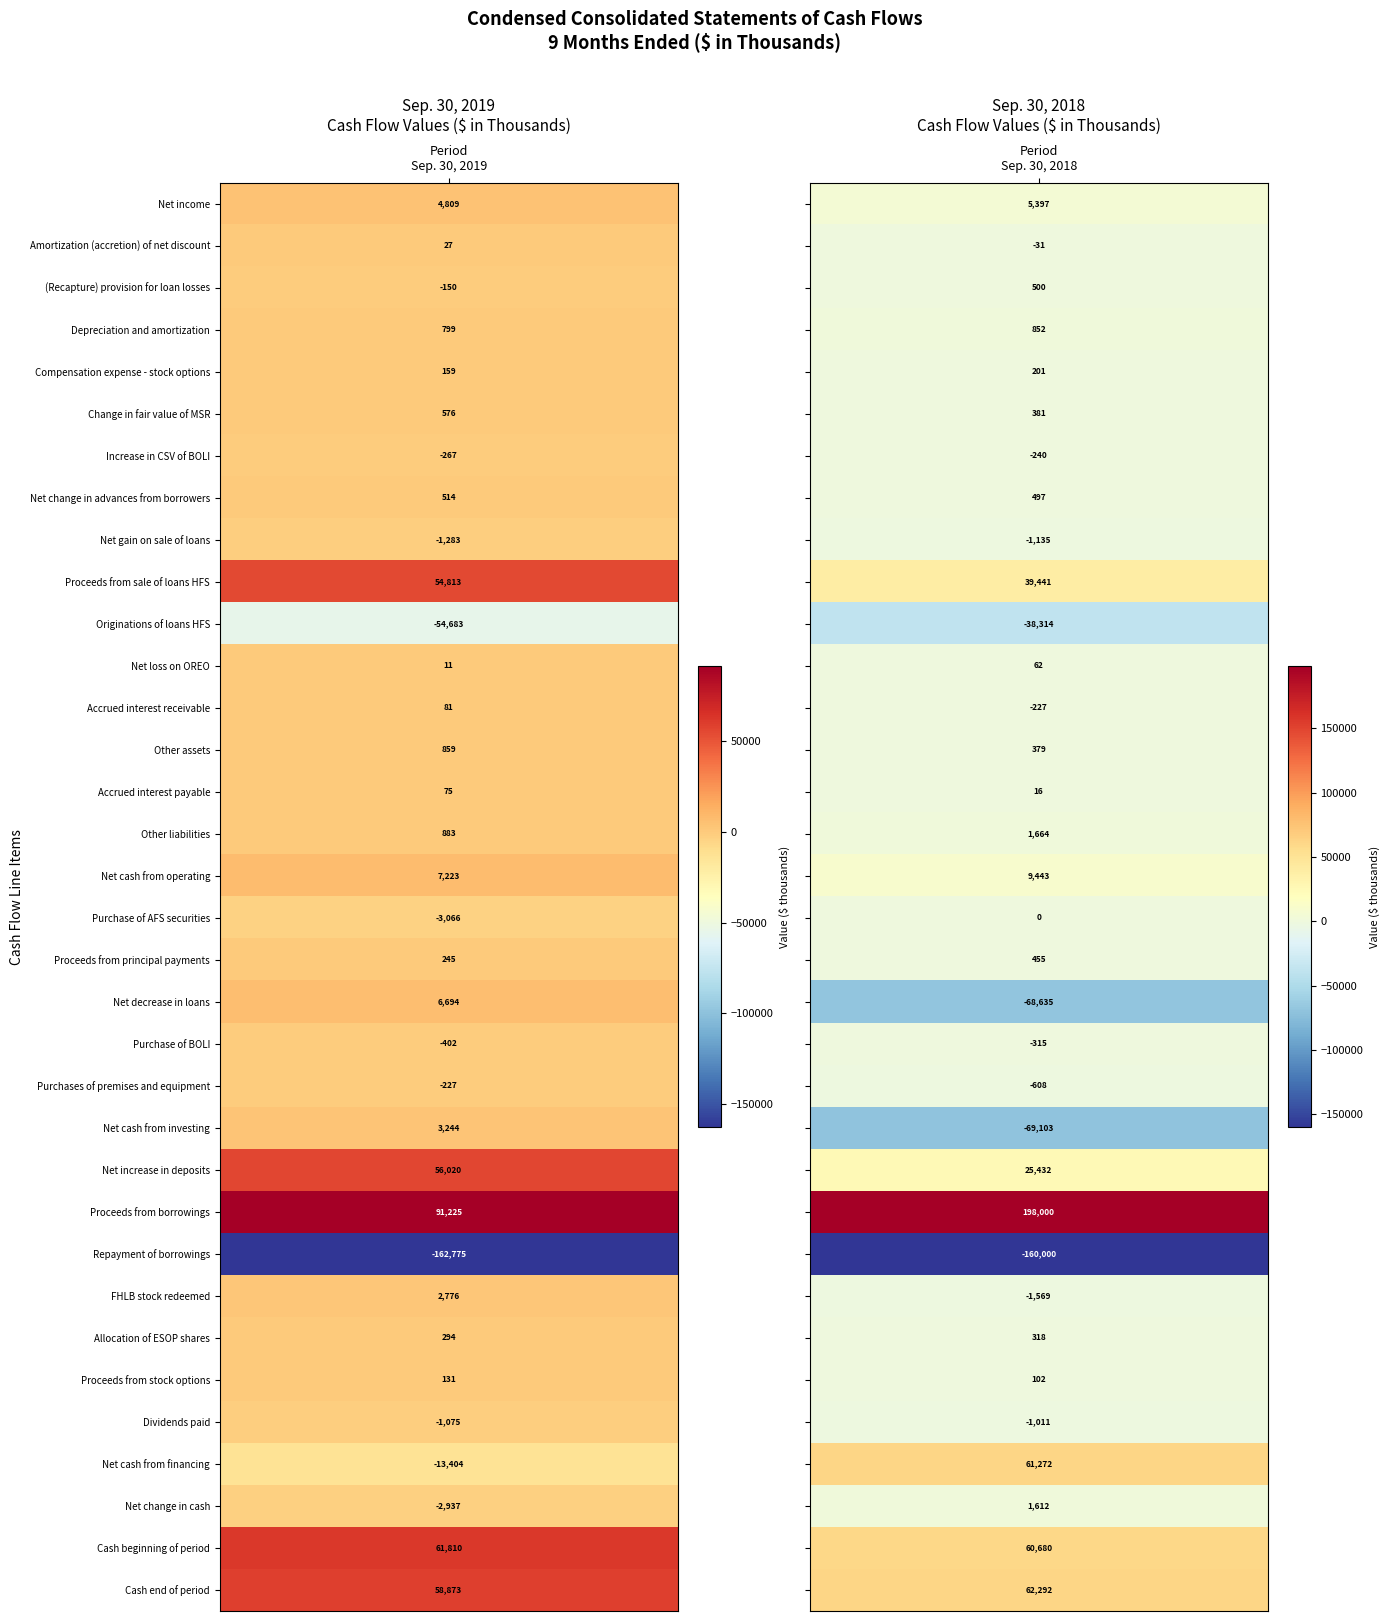

Rank the series by their maximum value, from highest to lowest.

Proceeds from borrowings, Cash end of period, Cash beginning of period, Net cash from financing, Net increase in deposits, Proceeds from sale of loans HFS, Net cash from operating, Net decrease in loans, Net income, Net cash from investing, FHLB stock redeemed, Other liabilities, Net change in cash, Other assets, Depreciation and amortization, Change in fair value of MSR, Net change in advances from borrowers, (Recapture) provision for loan losses, Proceeds from principal payments, Allocation of ESOP shares, Compensation expense - stock options, Proceeds from stock options, Accrued interest receivable, Accrued interest payable, Net loss on OREO, Amortization (accretion) of net discount, Purchase of AFS securities, Purchases of premises and equipment, Increase in CSV of BOLI, Purchase of BOLI, Dividends paid, Net gain on sale of loans, Originations of loans HFS, Repayment of borrowings